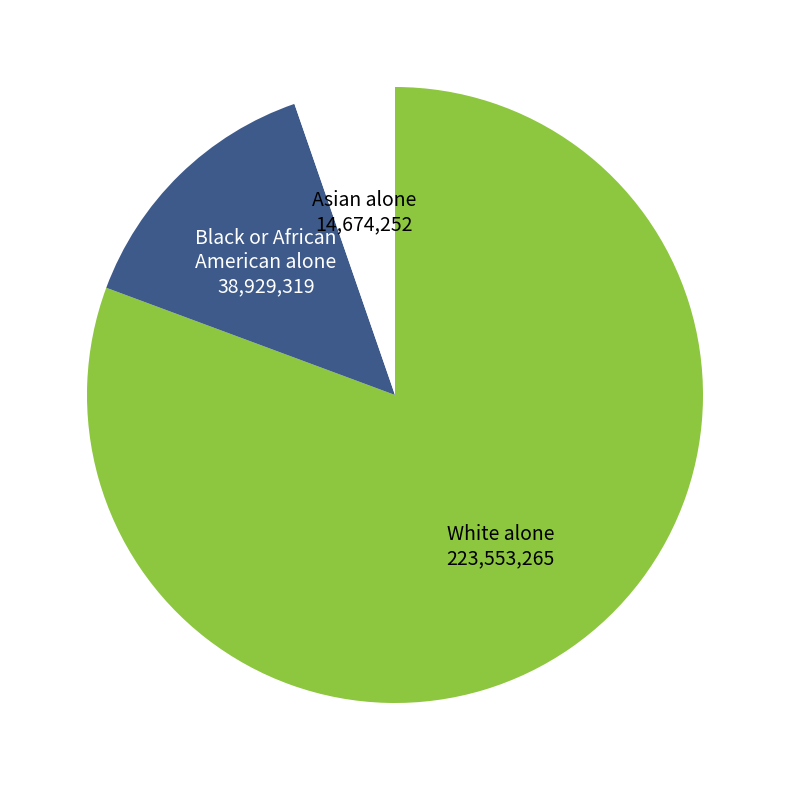

Is there a majority slice in this chart?

Yes